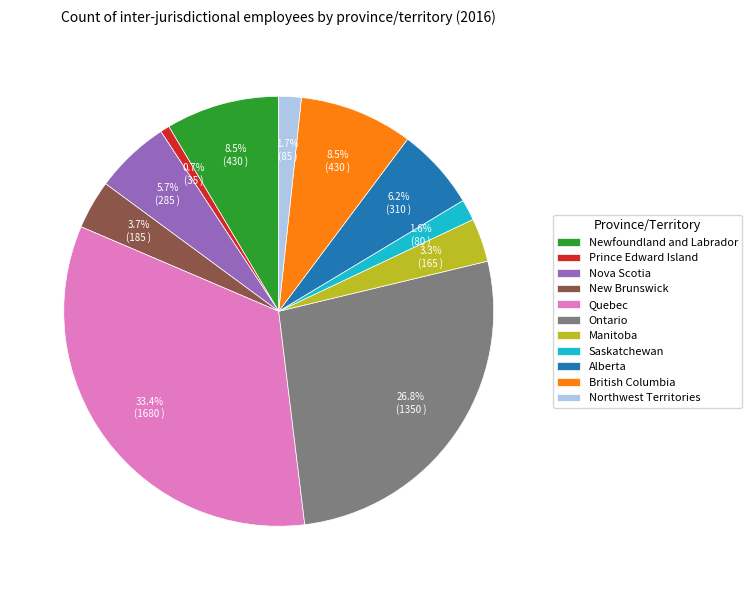

Does Quebec represent more than half of the total?

No